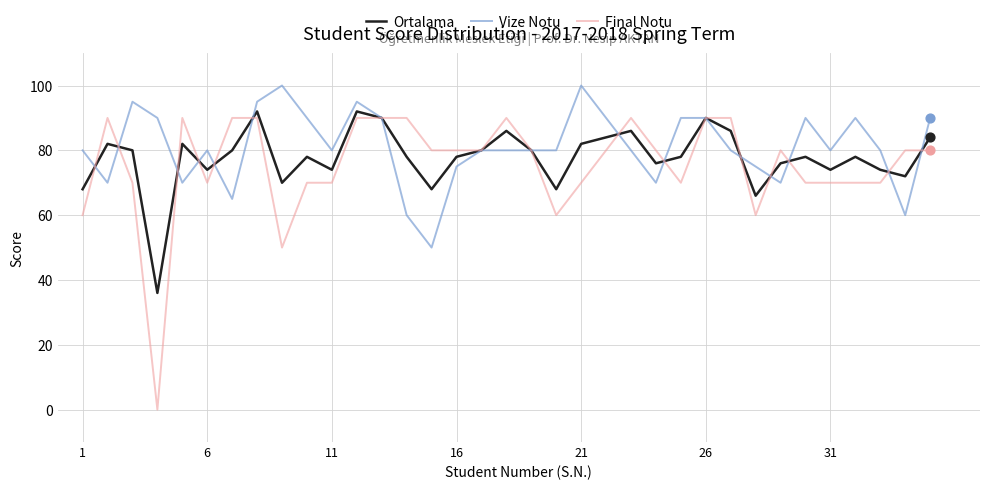

What are all the series names shown in the legend?

Ortalama, Vize Notu, Final Notu